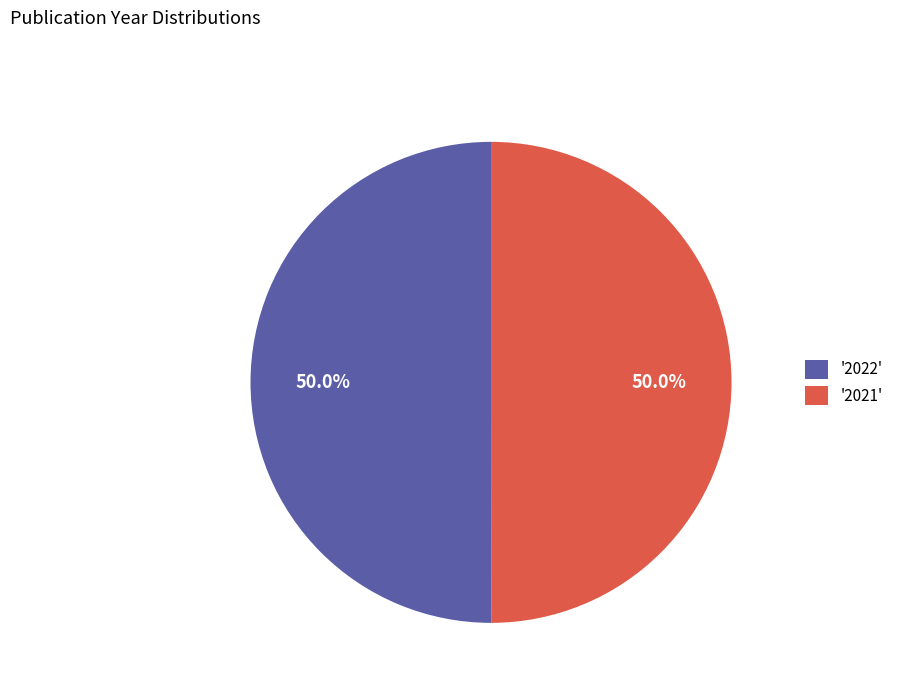

Approximately how many times larger is the value at '2022' compared to '2021'?

1.0